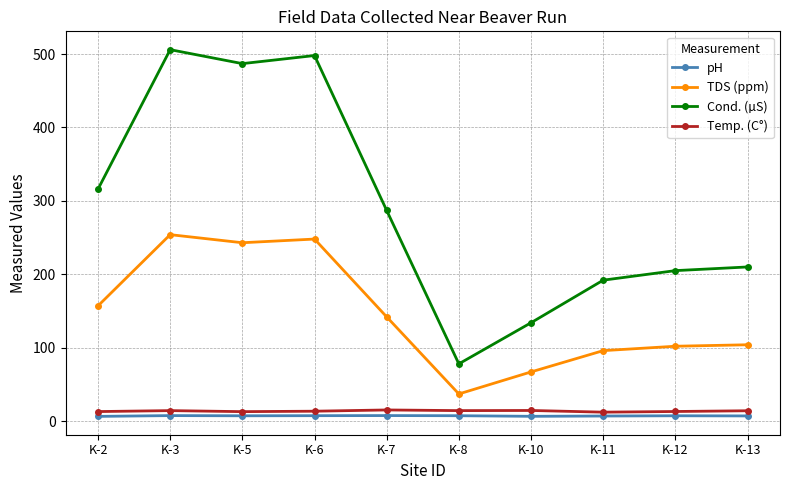

Is the value of pH at K-8 greater than the value of Cond. (µS) at K-6?

No